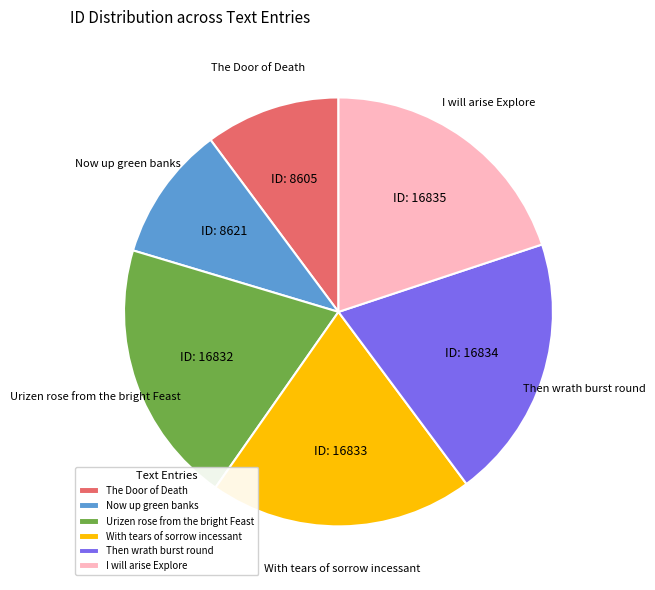

Approximately how many times larger is the value at The Door of Death compared to I will arise Explore?

0.5